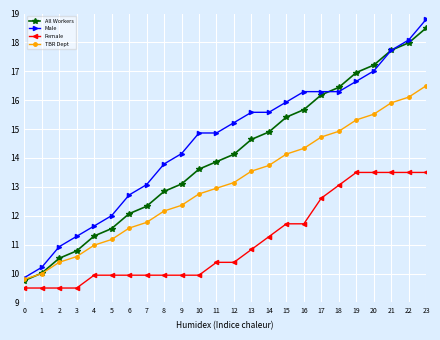

What is the average value of the Male series?

14.5